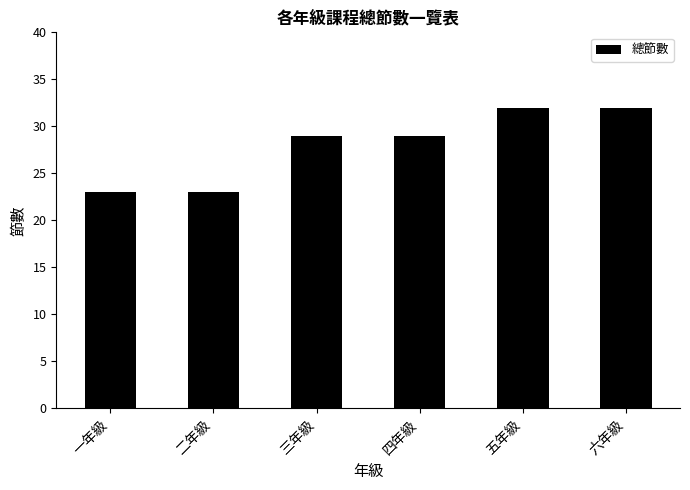

What is the smallest value displayed?

23